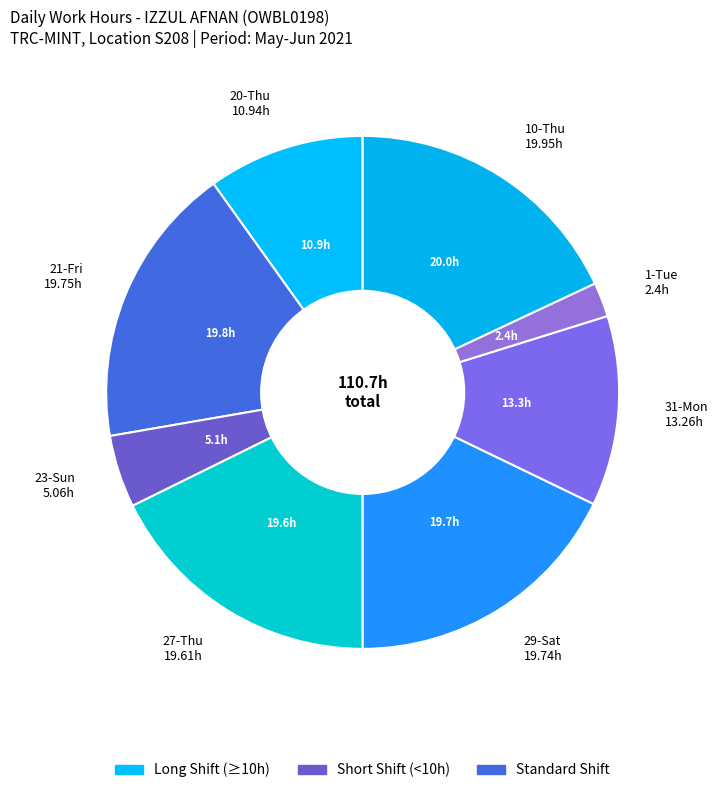

What is the ratio of the value at 27-Thu 19.61h to the value at 21-Fri 19.75h?

1.0